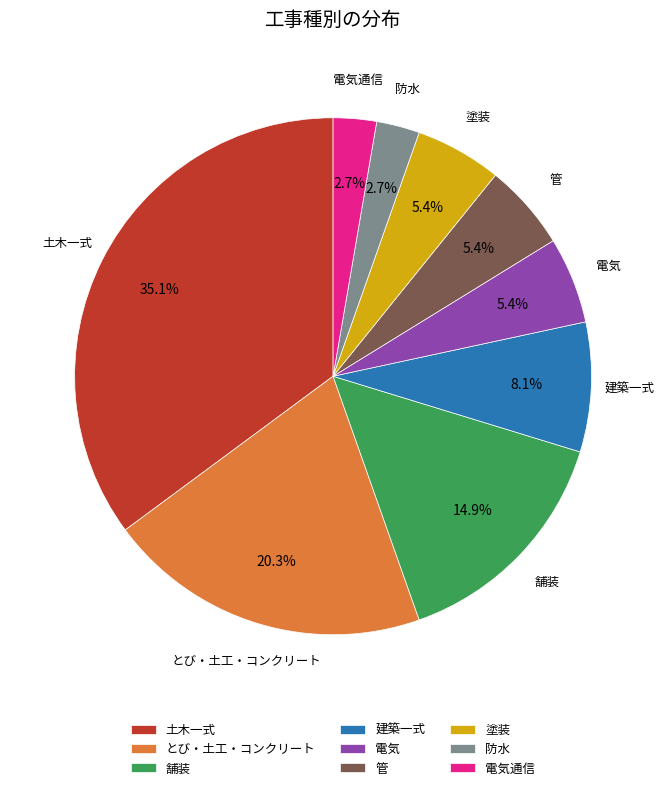

Which category has the biggest portion of the pie?

土木一式